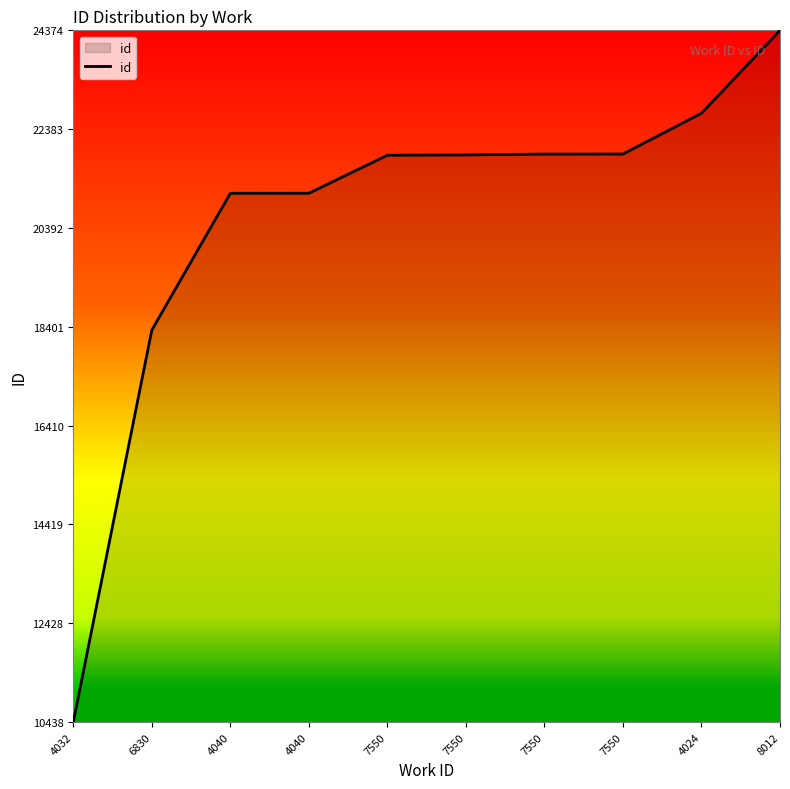

Does the chart display data point markers on the line(s)?

No